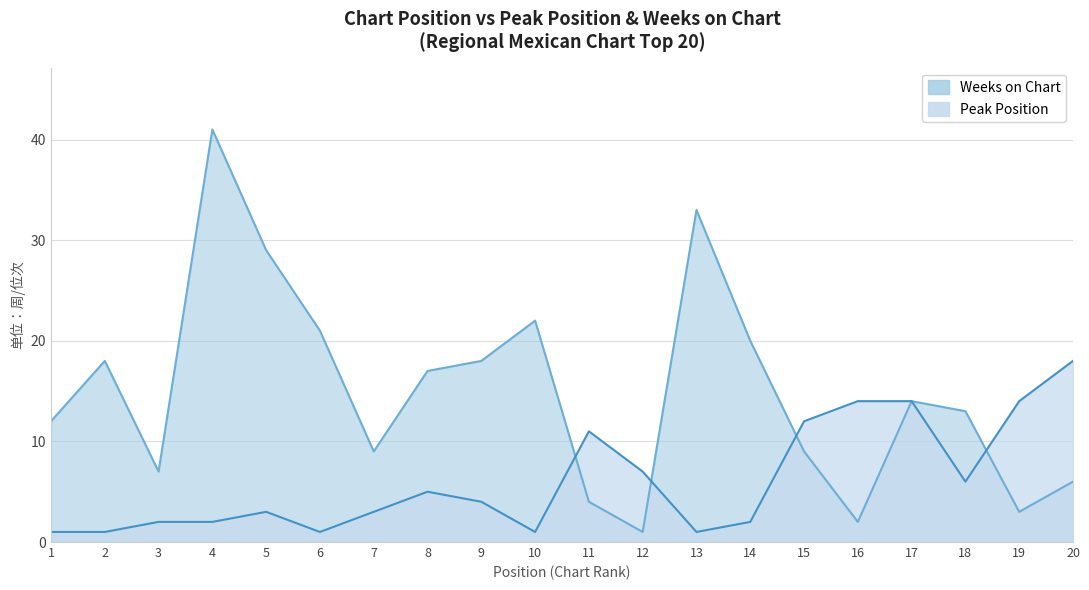

Rank the series by their average value, from highest to lowest.

Weeks on Chart, Peak Position